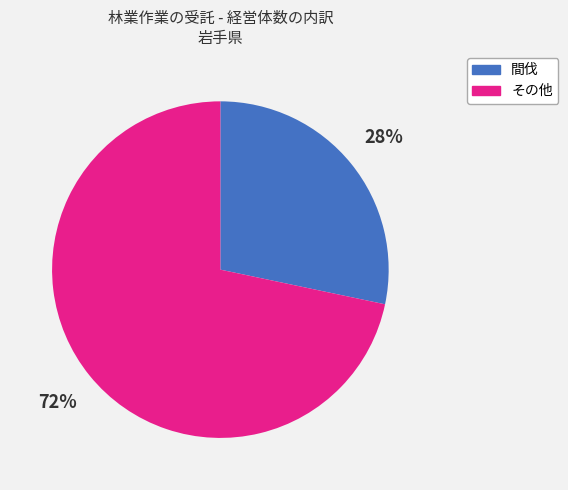

To the nearest percent, what is the average slice percentage?

50%